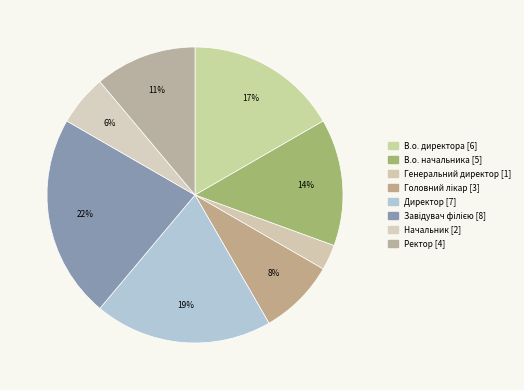

What percentage do Генеральний директор and Головний лікар together represent?

11.1%